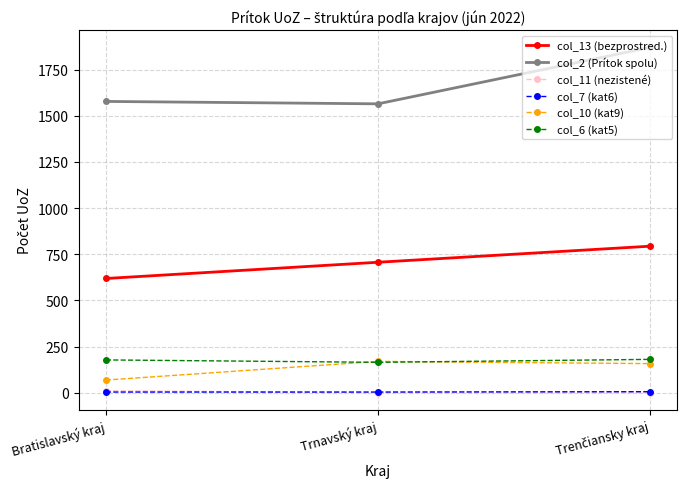

Which series has the largest total across all categories?

col_2 (Prítok spolu)